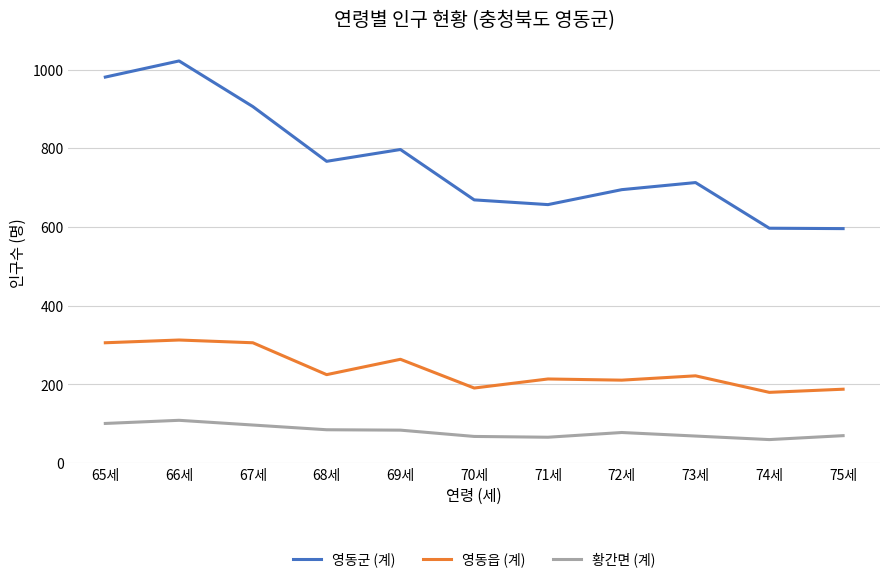

What is the maximum value for 영동군 (계)?

1022